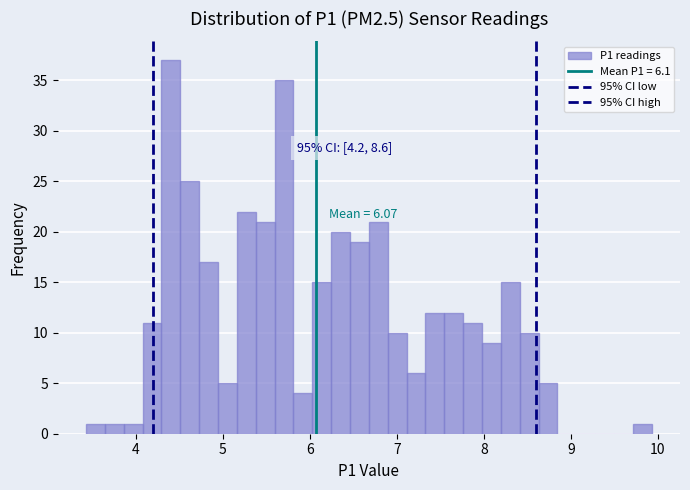

Around what value on the x-axis is the tallest bar? Give the approximate position of its centre, as read against the axis.

4.4